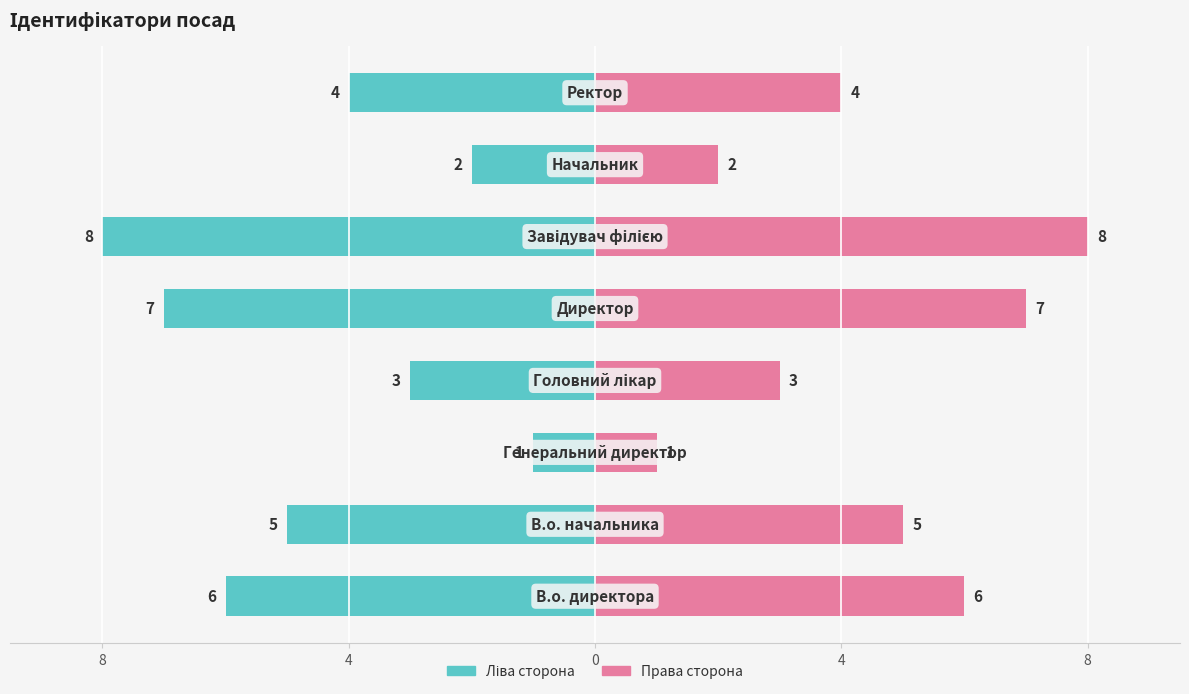

The value of Ідентифікатор (ліво) at 7 is -6. True or false?

False